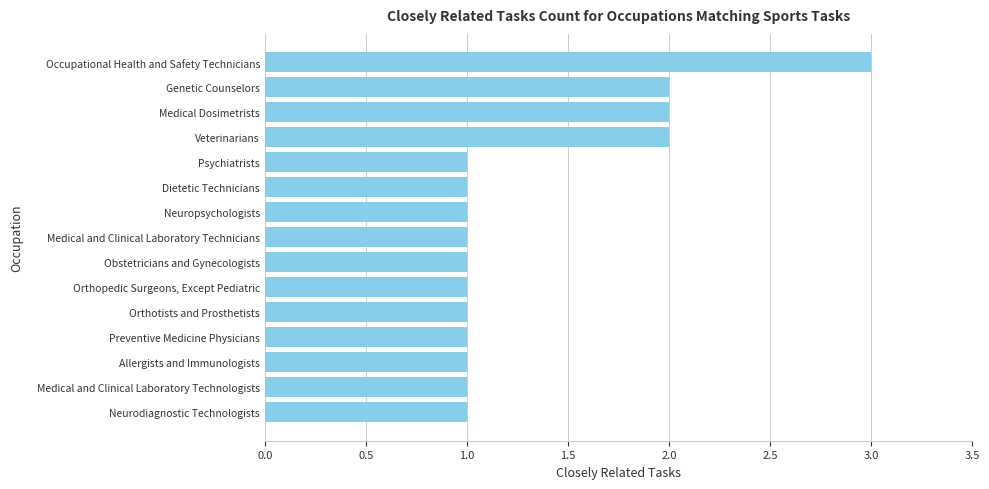

Does the chart contain any negative values?

No